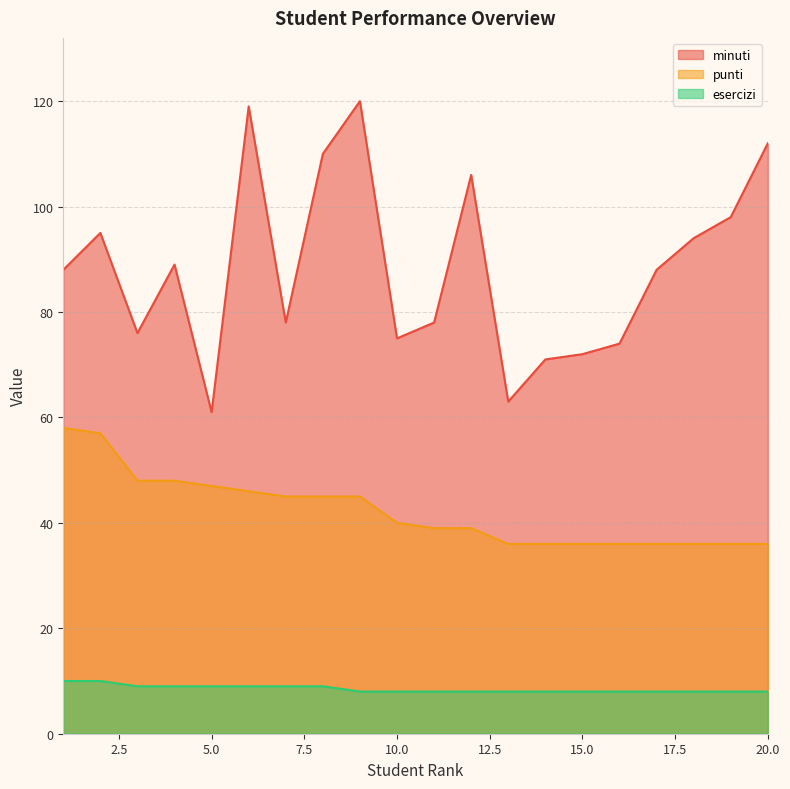

What is the maximum value shown in the chart?

120